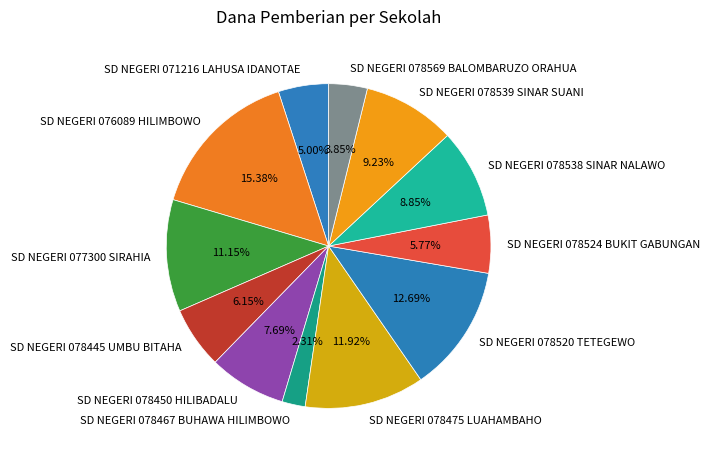

Combined, do SD NEGERI 078524 BUKIT GABUNGAN and SD NEGERI 071216 LAHUSA IDANOTAE account for over 50%?

No